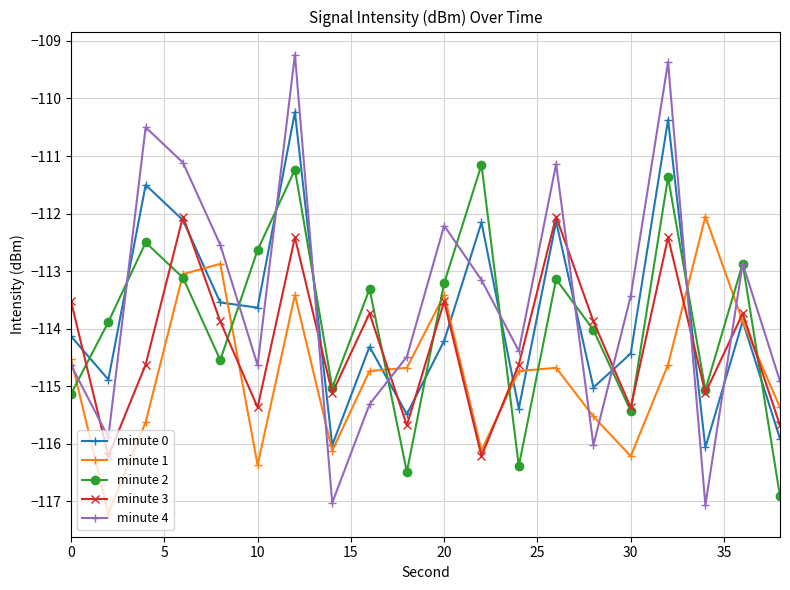

How many lines are shown in the chart?

5